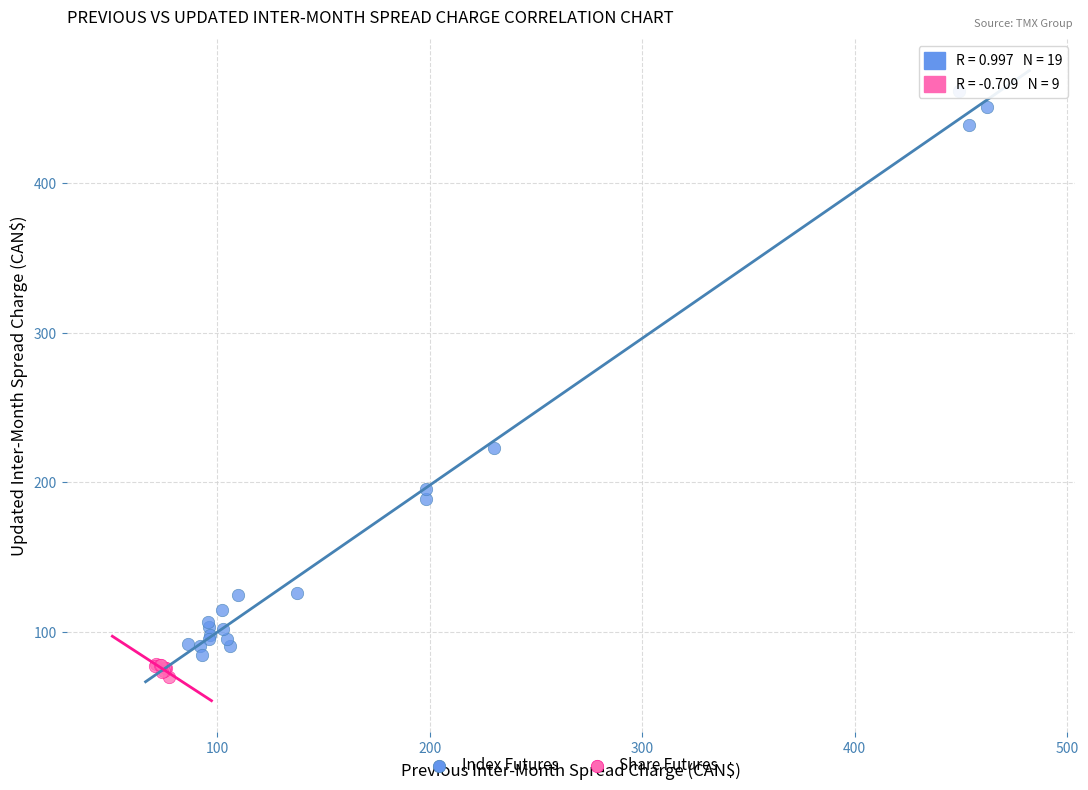

What are all the series names shown in the legend?

Index Futures, Share Futures